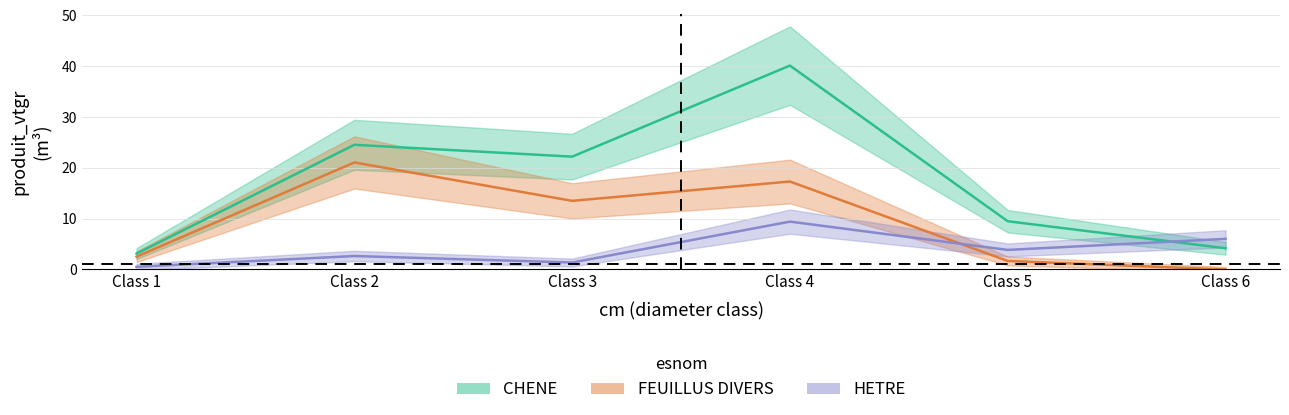

Where is the first local maximum for CHENE_produit_vtgr?

Class 2